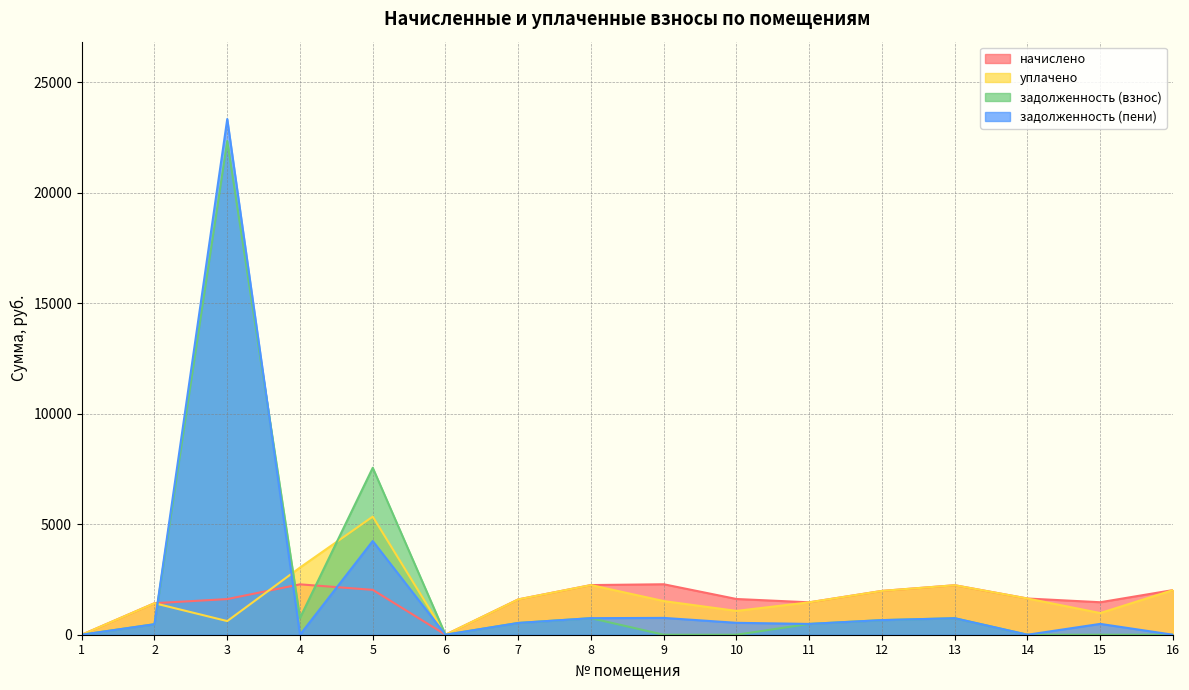

What is the value of the задолженность (пени) point at the 5th from the left?

4240.6